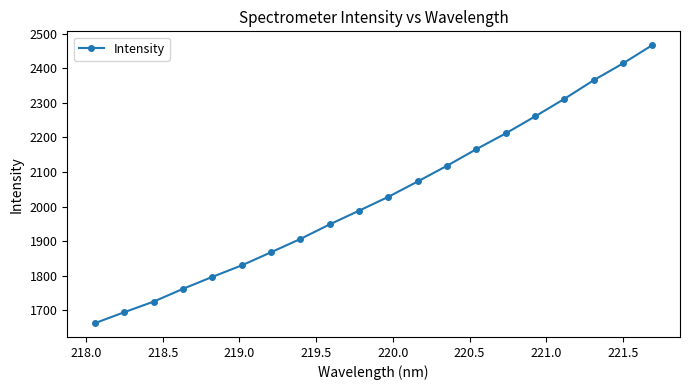

What is the value of the 12th point from the left?

2072.9